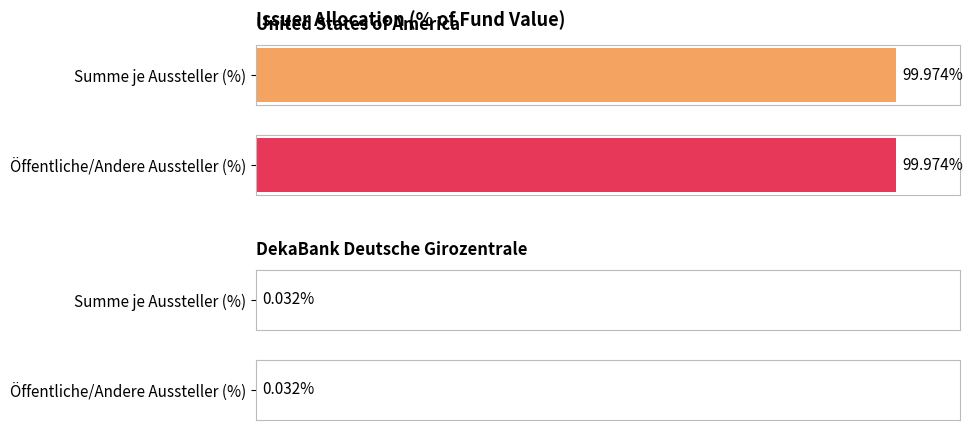

Which series has the largest total across all categories?

08_Summe je Aussteller